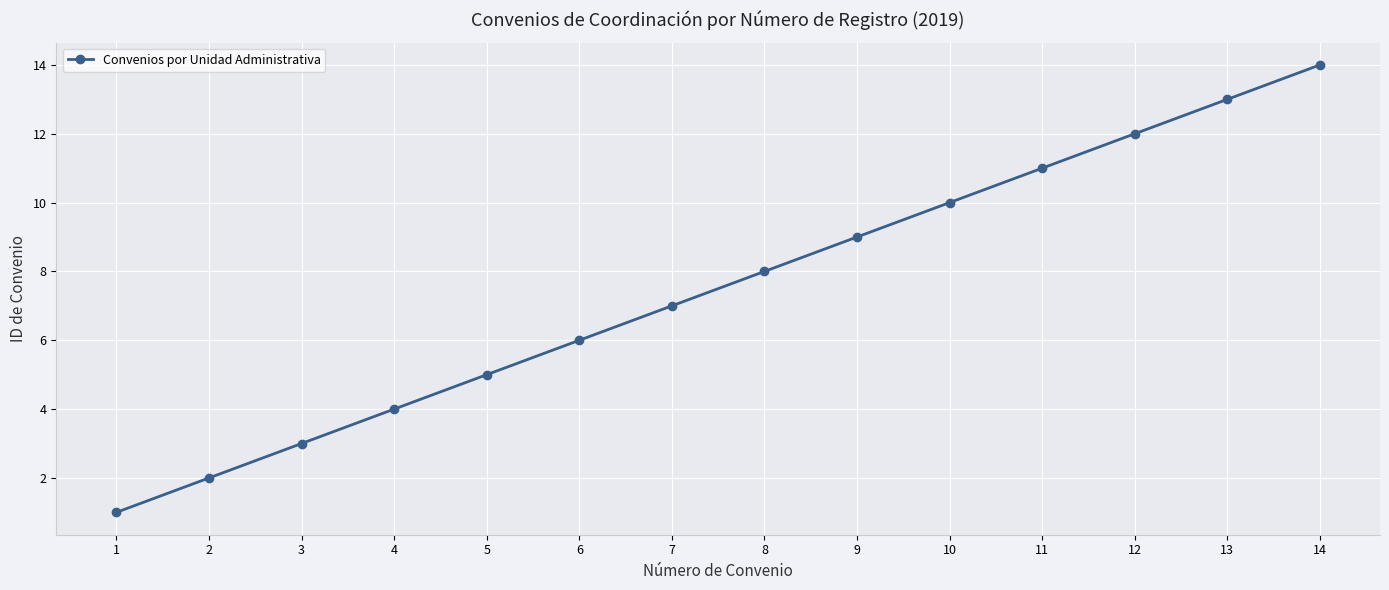

What is the change in value from 2 to 10?

+8